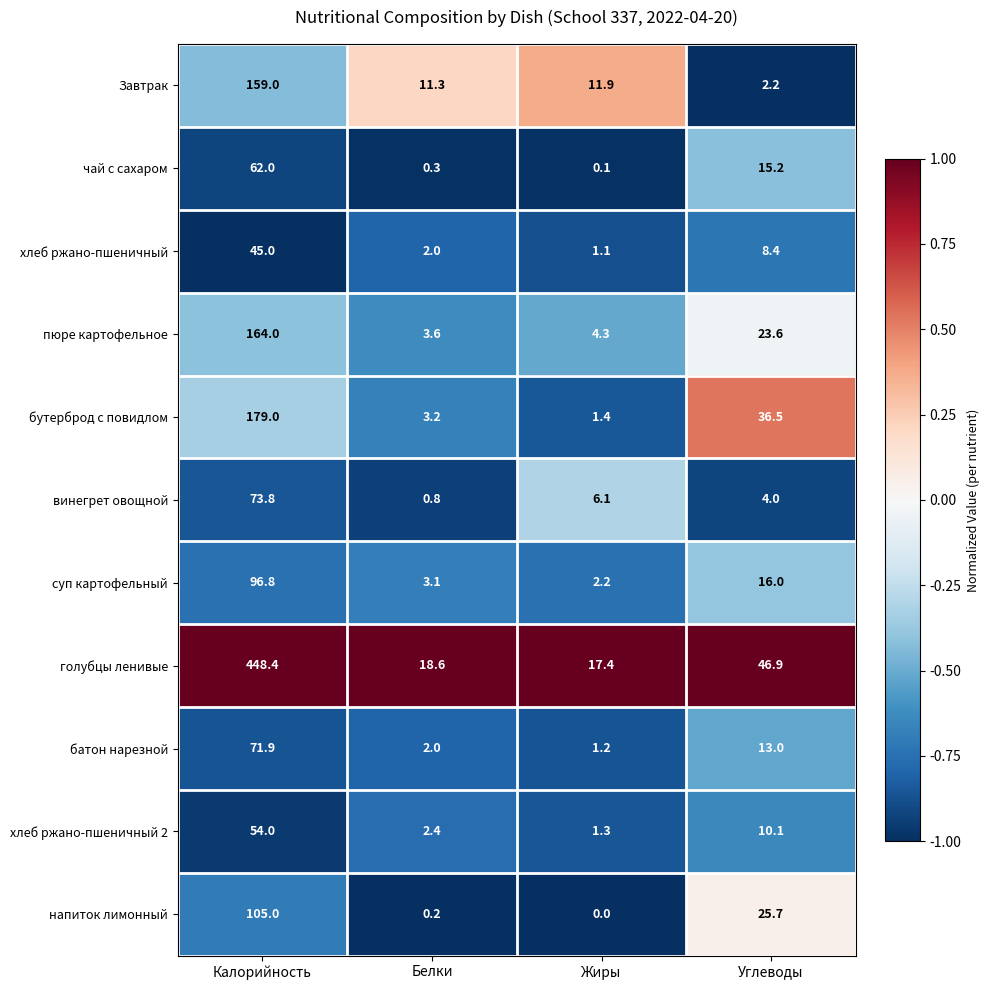

List the series in order of their peak value, lowest first.

хлеб ржано-пшеничный, хлеб ржано-пшеничный 2, чай с сахаром, батон нарезной, винегрет овощной, суп картофельный, напиток лимонный, Завтрак, пюре картофельное, бутерброд с повидлом, голубцы ленивые